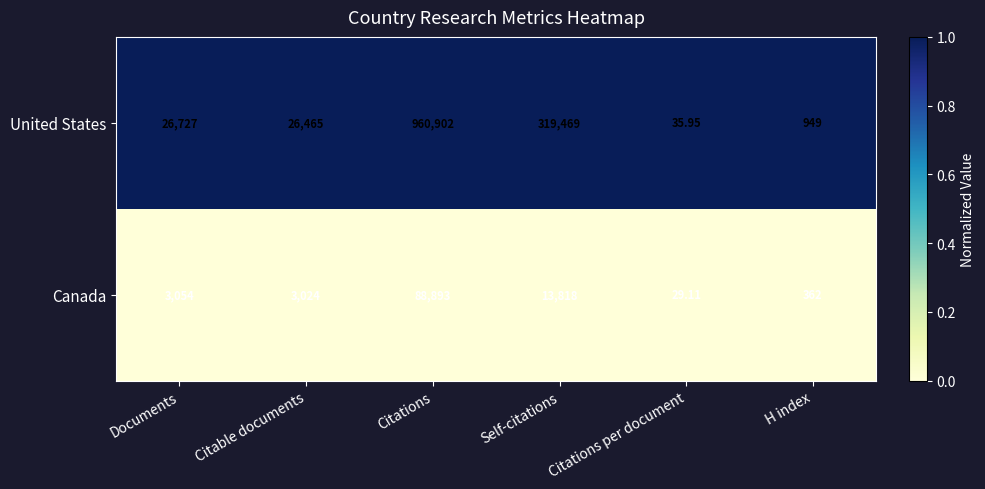

How many categories are shown in the chart?

6